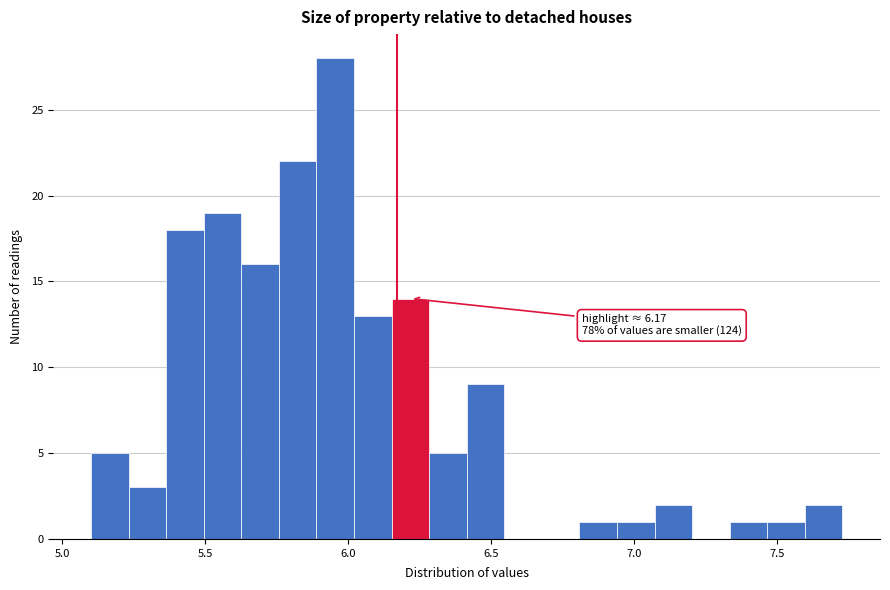

Read against the x-axis, roughly where is the centre of the tallest bar?

5.95